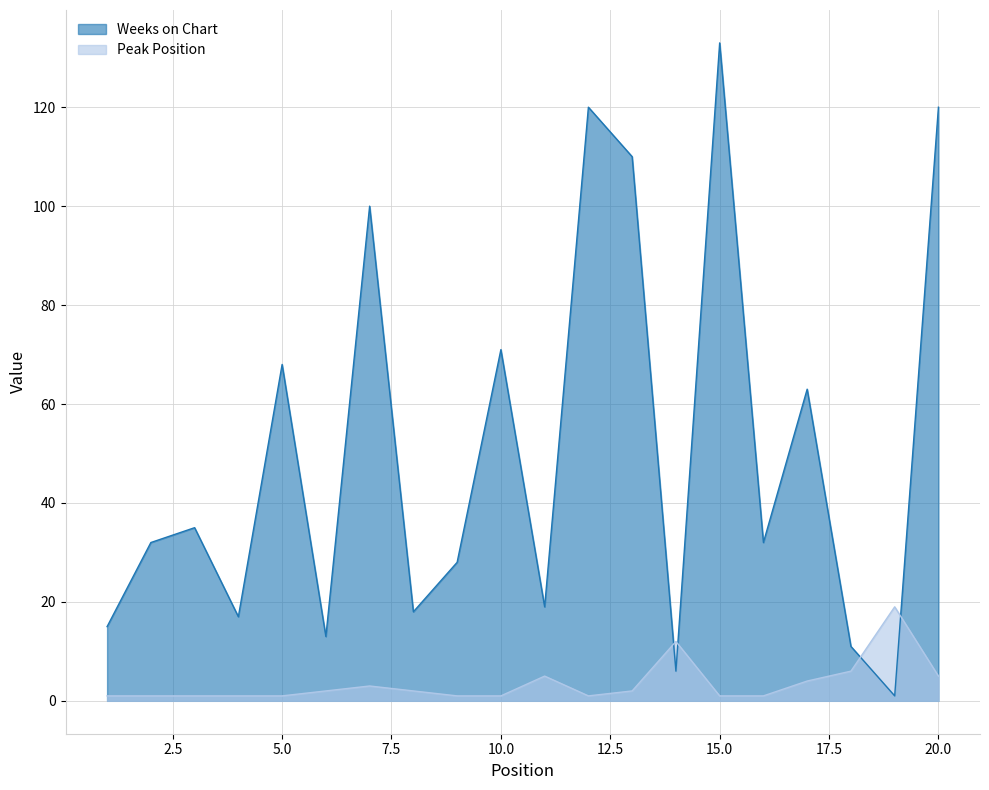

What is the total value across all series at 11?

24